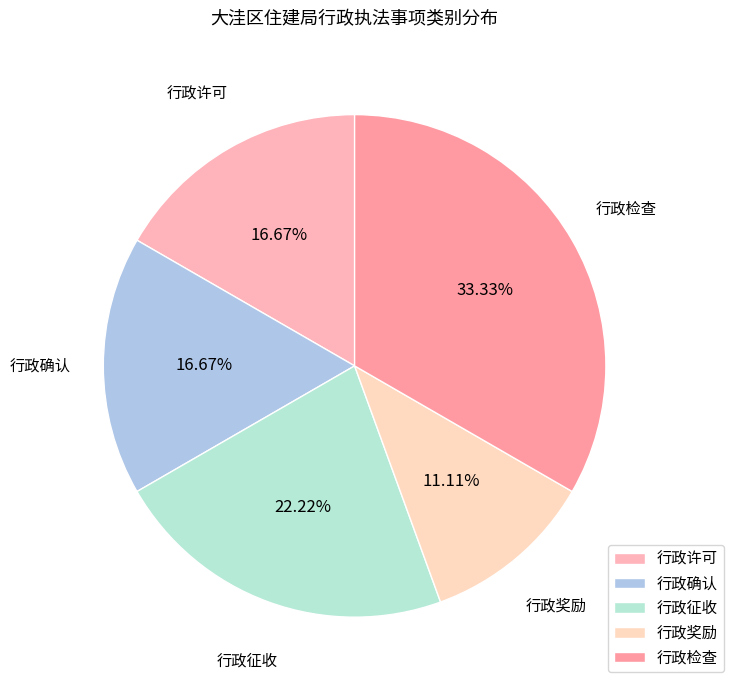

Is it true that 行政奖励 is 1% of the pie?

False